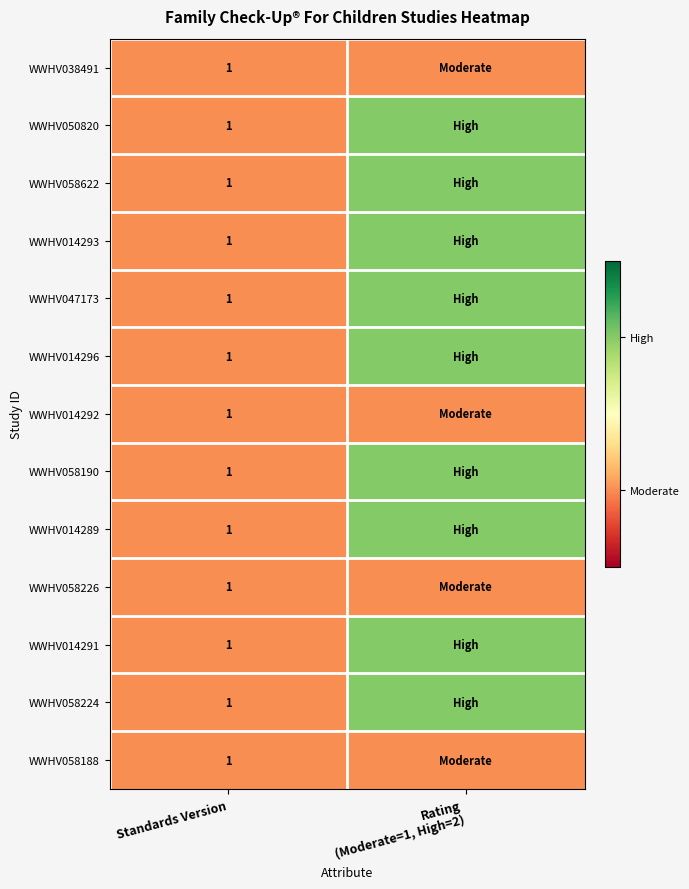

Is it true that WWHV058224 equals 2 at Standards Version?

False